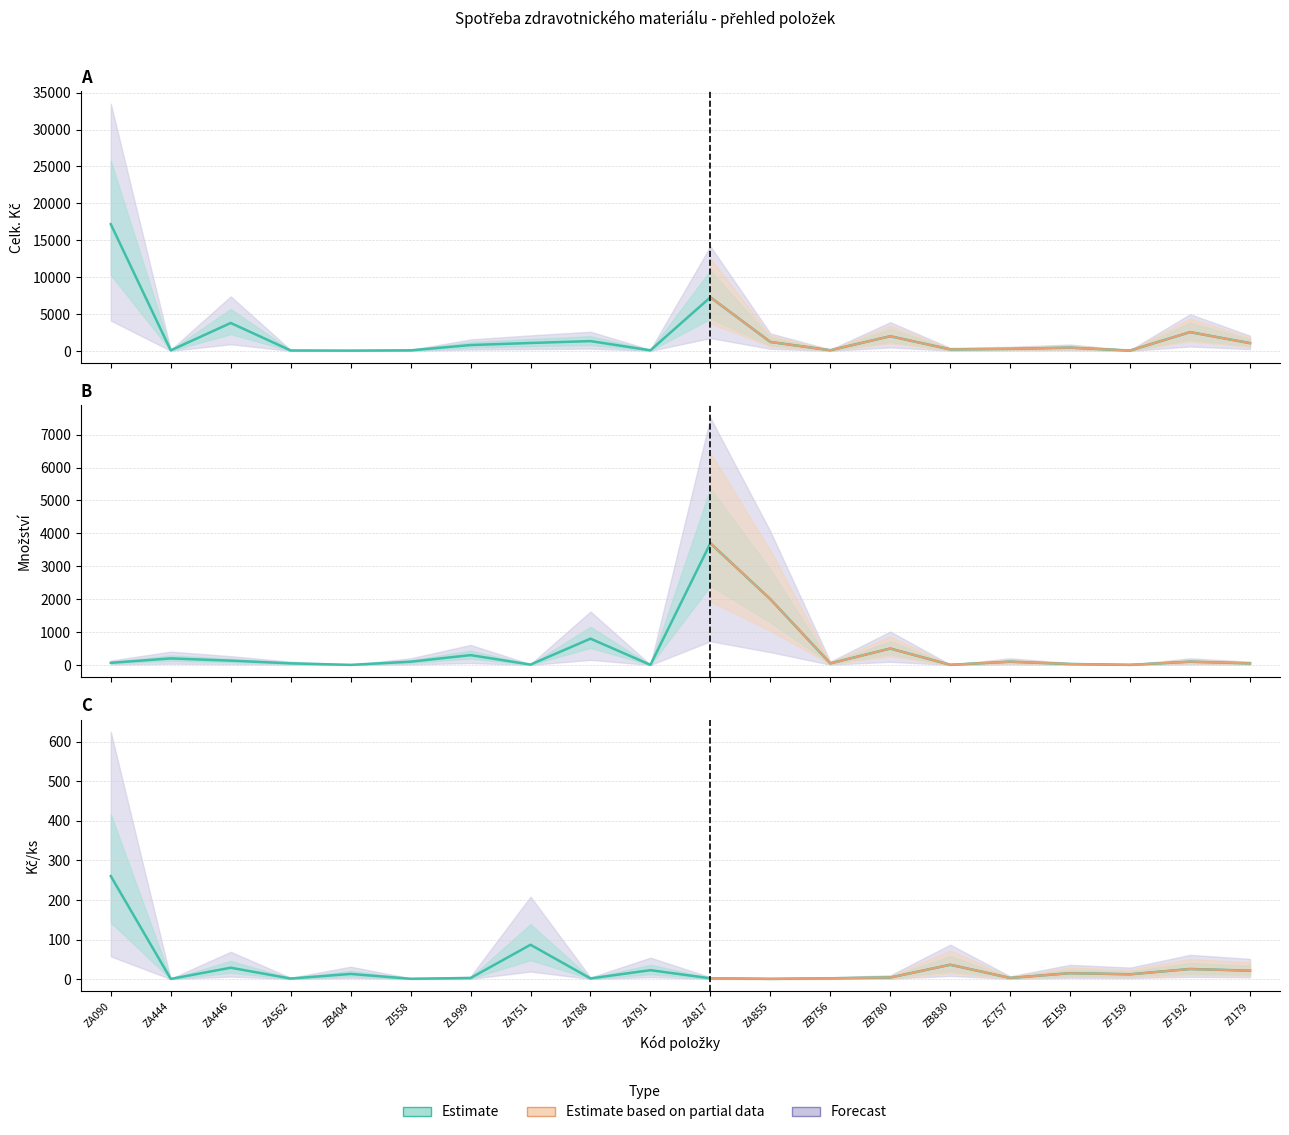

The value at ZA855 is 1.1. True or false?

False